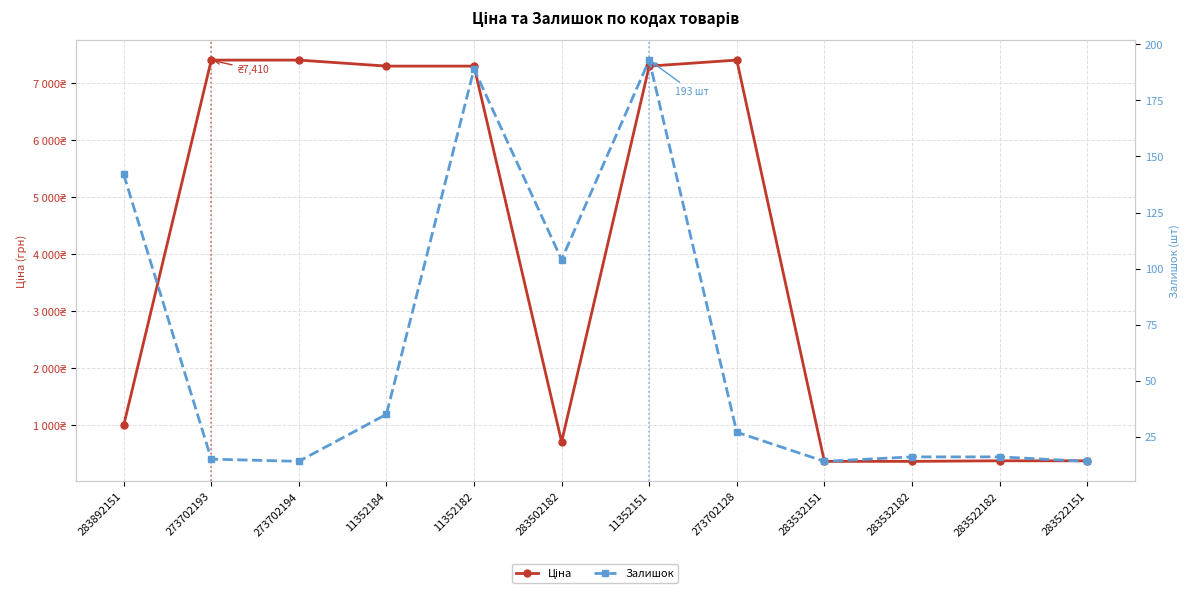

Reading right to left, extract all data points from this chart.

Ціна: 283522151=377.7	283522182=377.7	283532182=367.9	283532151=367.9	273702128=7410.0	11352151=7304.3	283502182=709.7	11352182=7304.3	11352184=7304.3	273702194=7410.0	273702193=7410.0	283892151=999.7
Залишок: 283522151=14.0	283522182=16.0	283532182=16.0	283532151=14.0	273702128=27.0	11352151=193.0	283502182=104.0	11352182=189.0	11352184=35.0	273702194=14.0	273702193=15.0	283892151=142.0